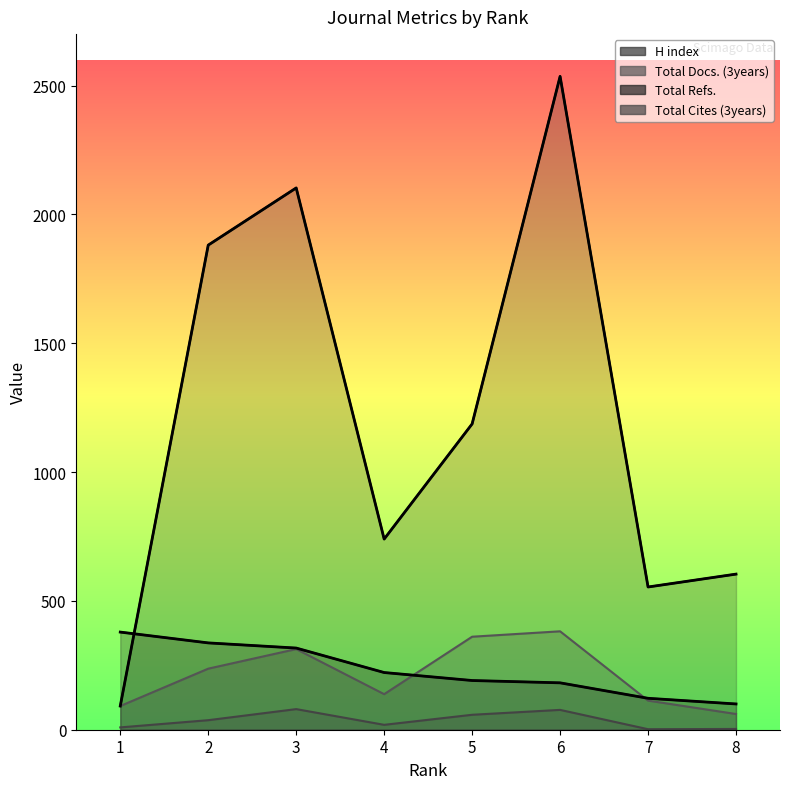

What is the difference between the maximum and second lowest values in the Total Cites (3years) series?

77